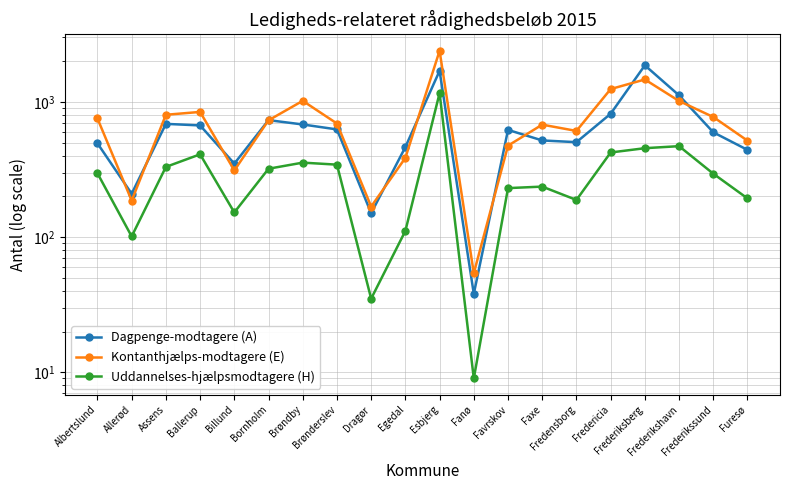

True or false: Uddannelses-hjælpsmodtagere (H) and Dagpenge-modtagere (A) intersect in this chart.

False